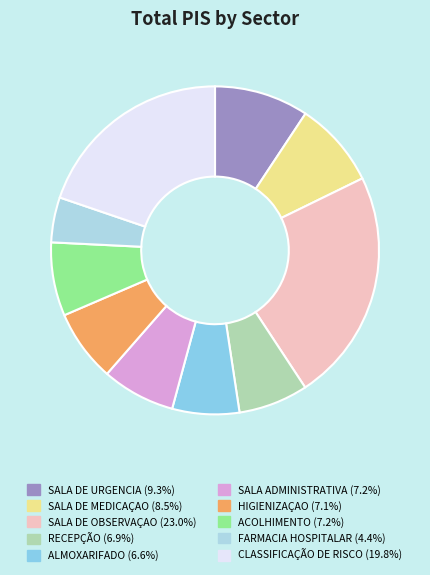

Count the number of slices in the pie.

10